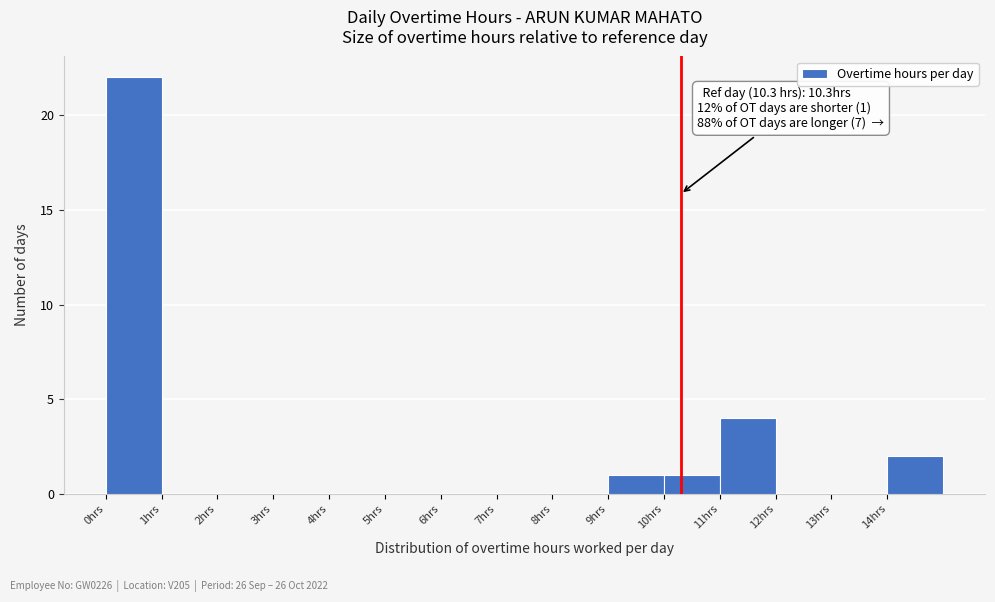

Which range on the x-axis has the tallest bar?

0 to 1